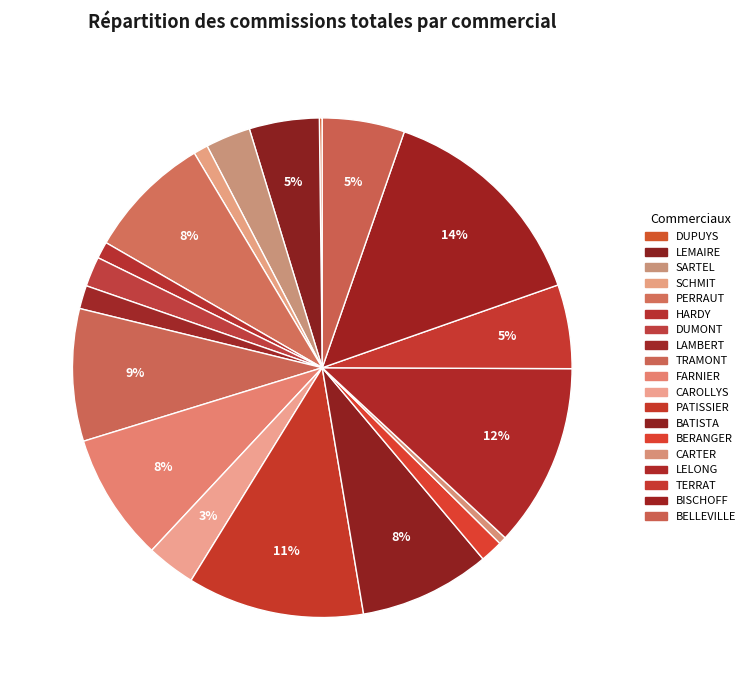

To the nearest percent, what is the combined percentage of LEMAIRE and CAROLLYS?

8%